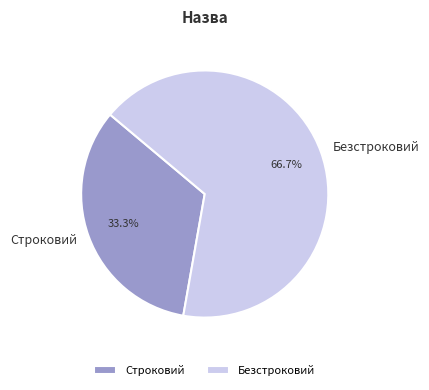

Is Безстроковий the majority of the pie?

Yes